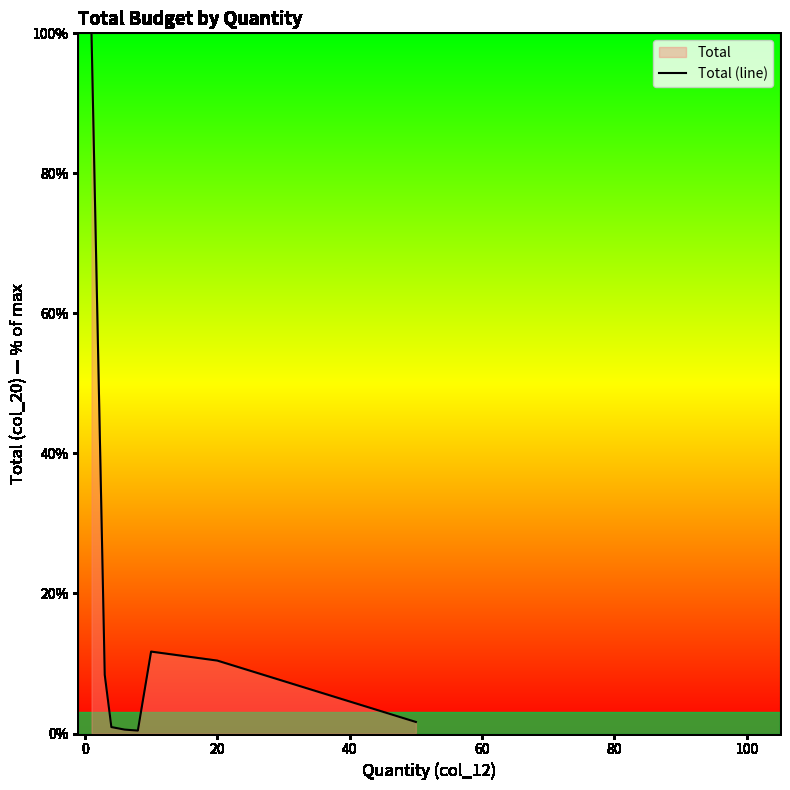

What is the minimum value shown in the chart?

0.4